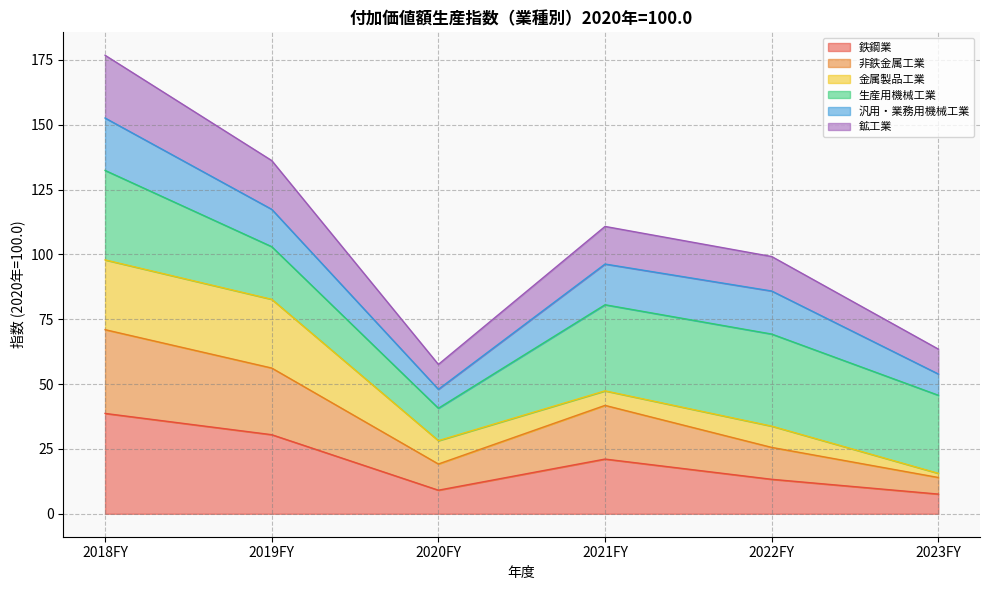

What is the value of the 鉄鋼業 point at the 3rd from the left?

9.1